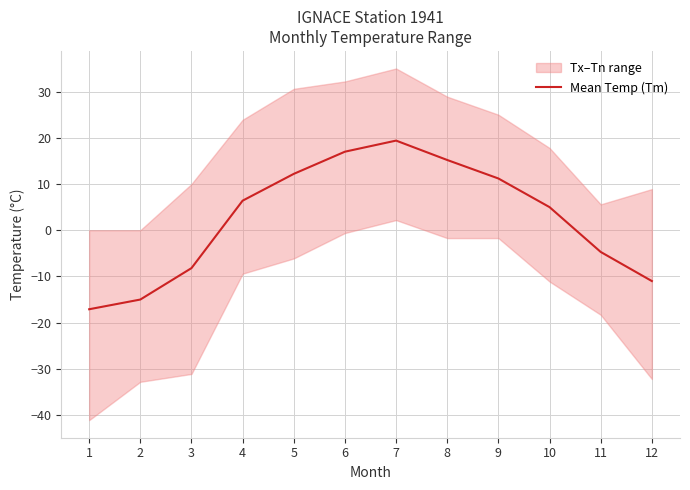

What is the change in value from 3 to 11?

+3.5